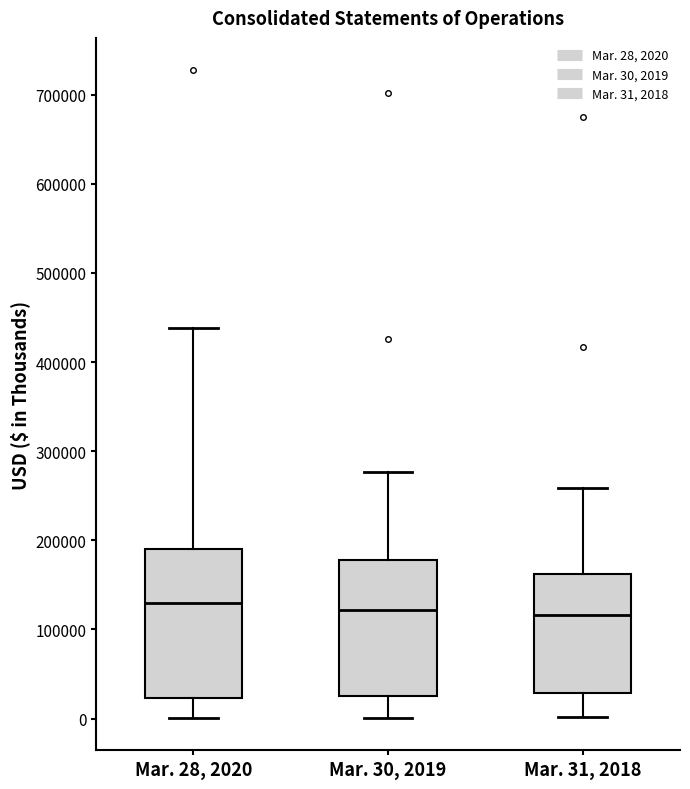

Comparing the boxes themselves (not the whiskers), which one is the tallest?

Mar. 28, 2020